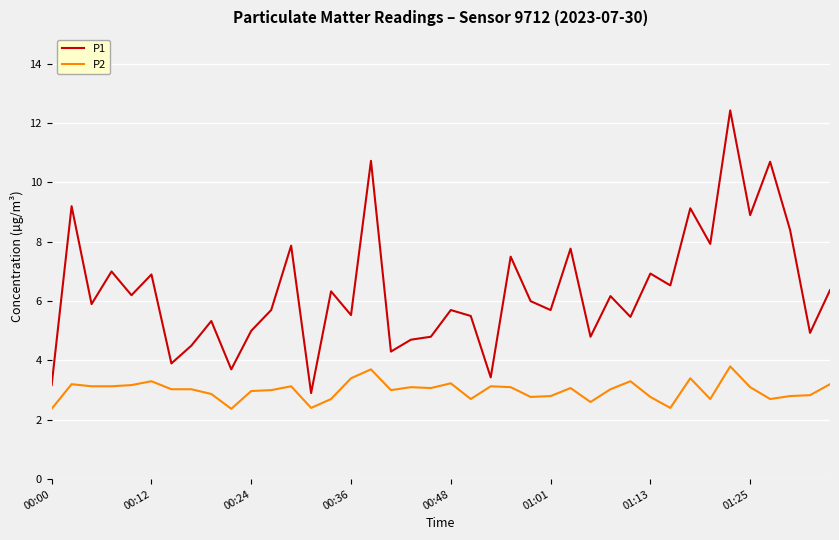

How many categories are shown in the chart?

40